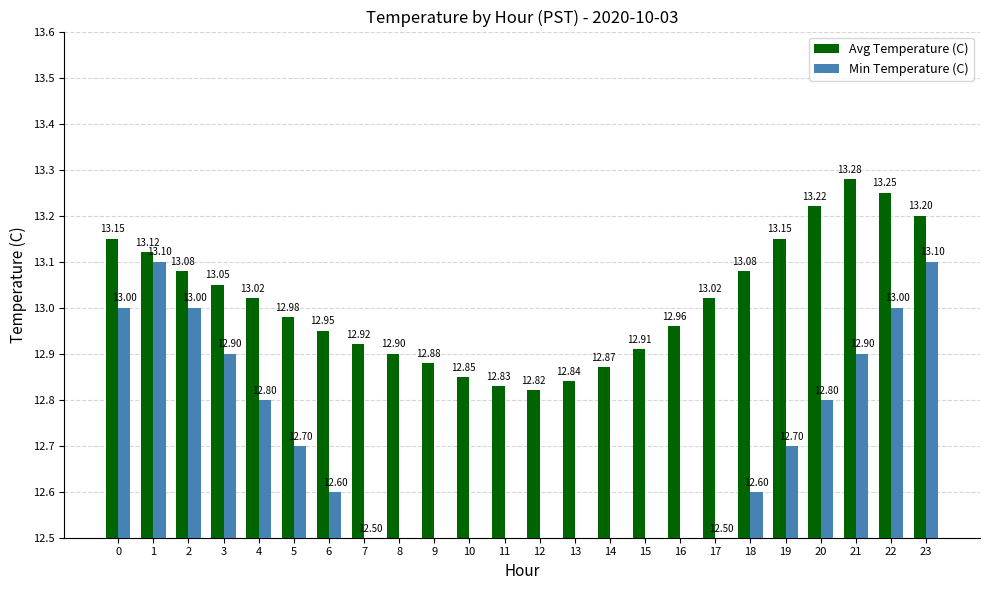

Rank the series by their maximum value, from highest to lowest.

Avg Temperature (C), Min Temperature (C)